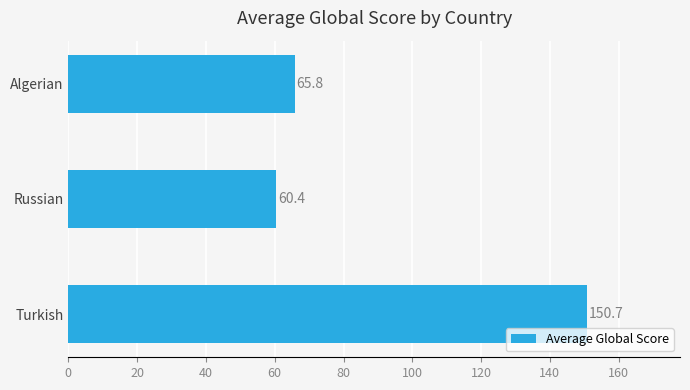

Where is the data nearest to the value 105?

Algerian